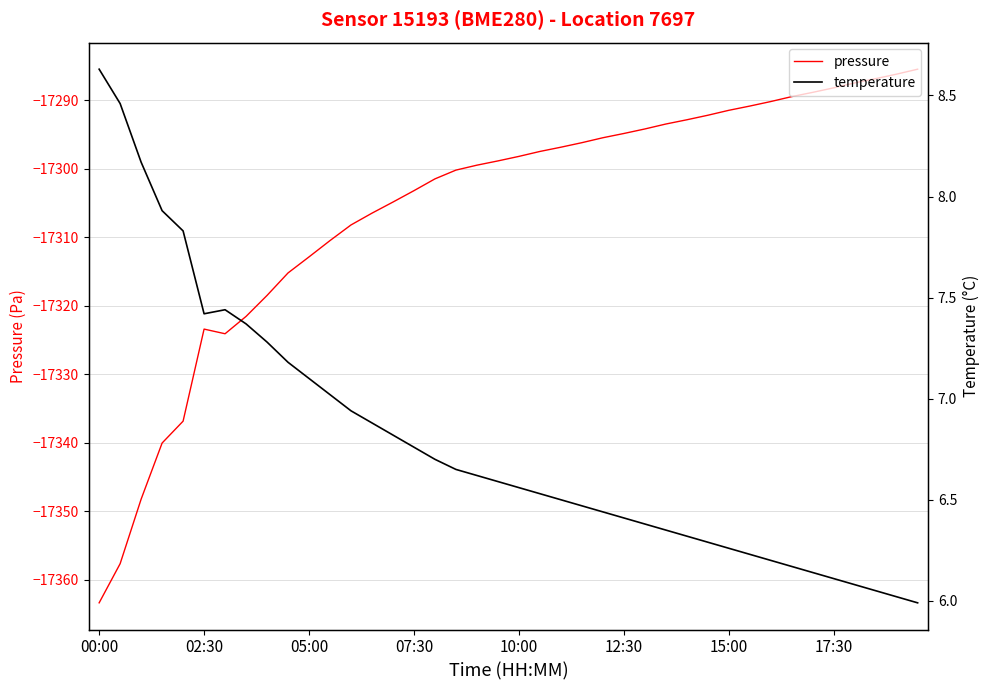

What are all the series names shown in the legend?

pressure, temperature